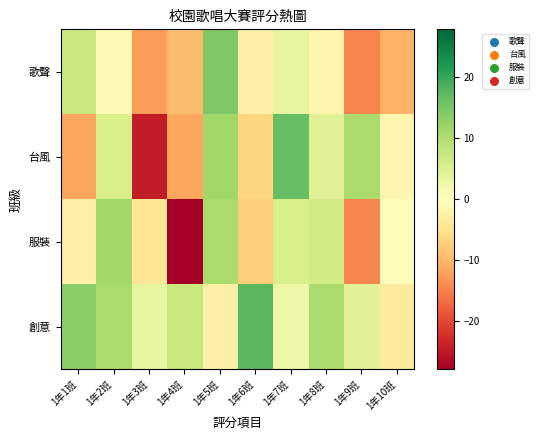

At which category is the sum across all series the highest?

1年5班